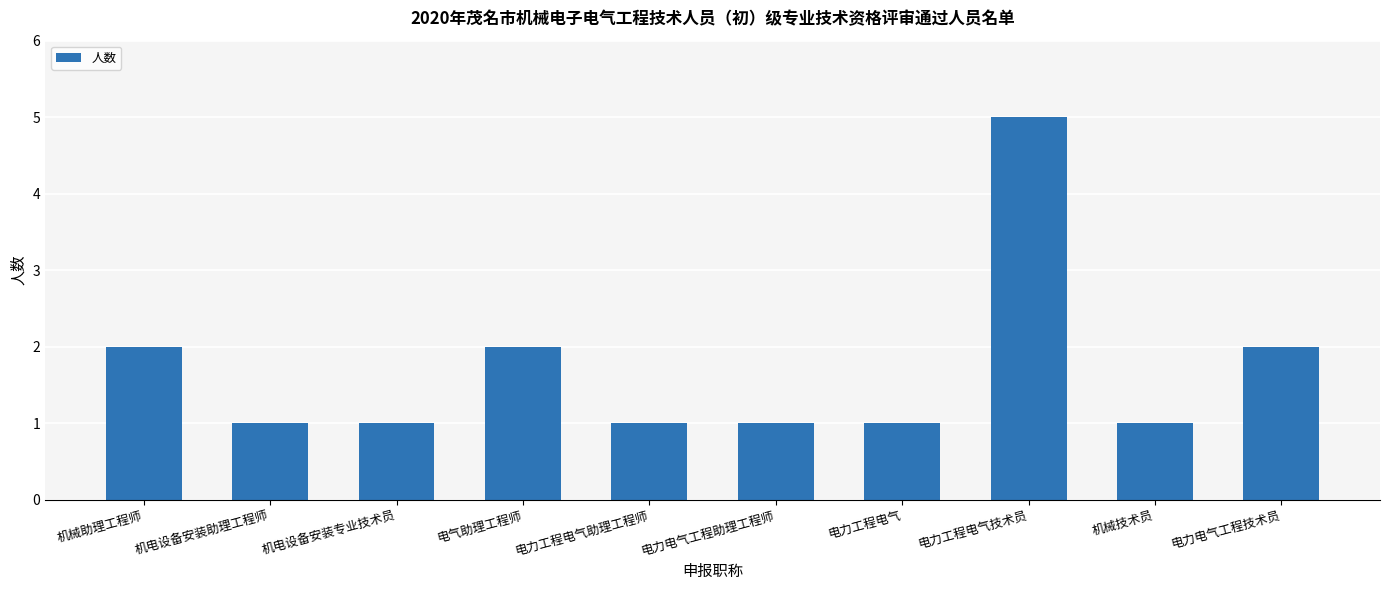

What is the label of the 4th bar from the left?

电气助理工程师